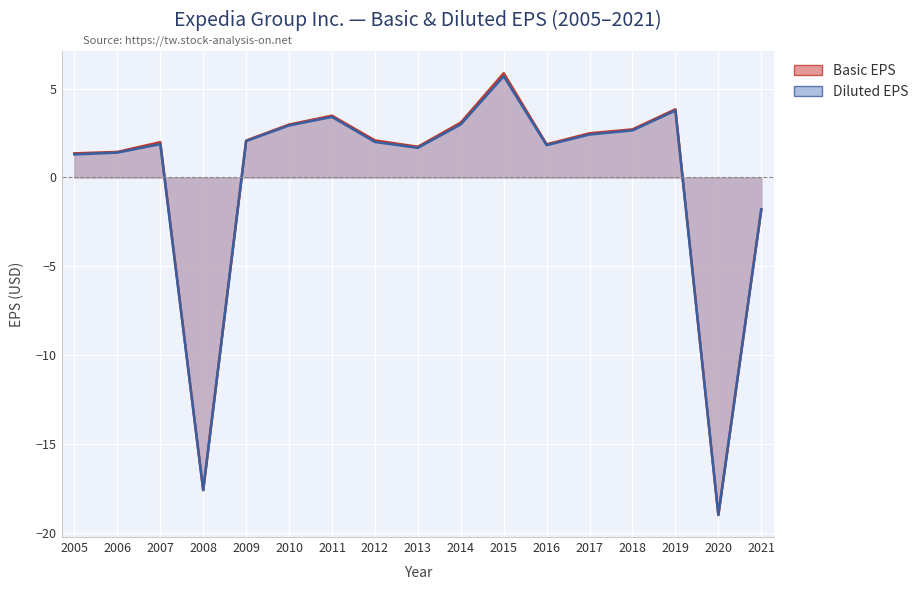

What is the value of the Basic EPS point at the 10th from the left?

3.1